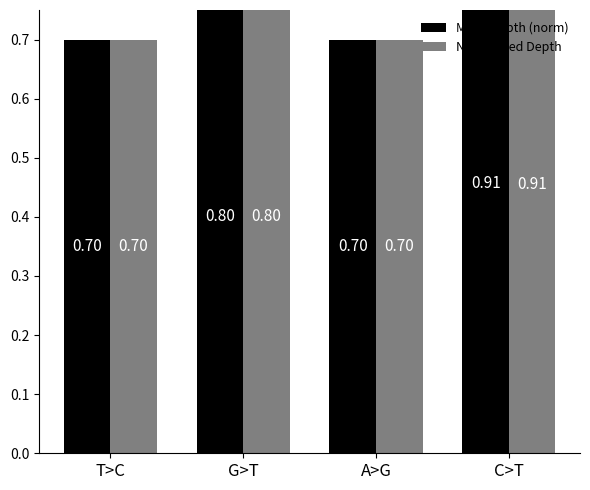

Count the number of categories in the chart.

4